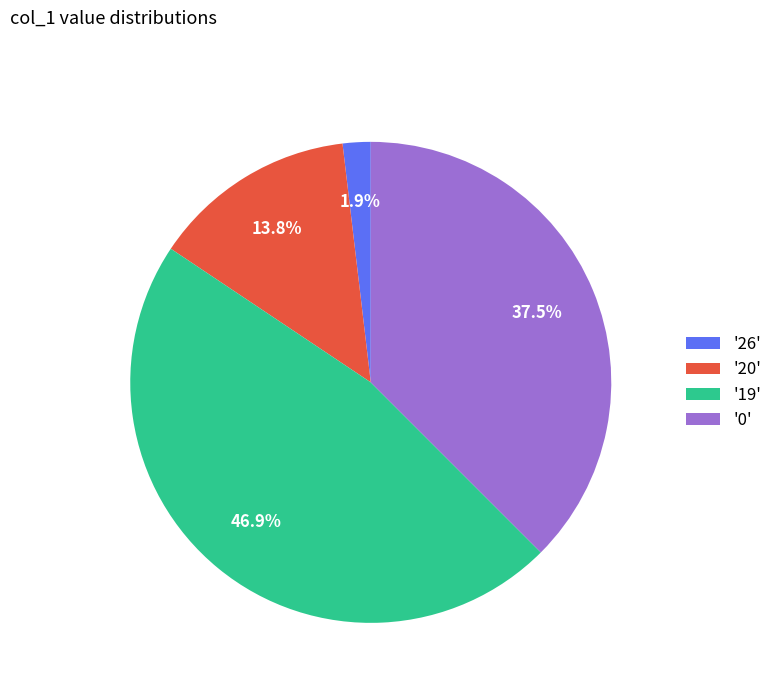

Combined, what portion of the pie is '20' and '0'?

51.2%